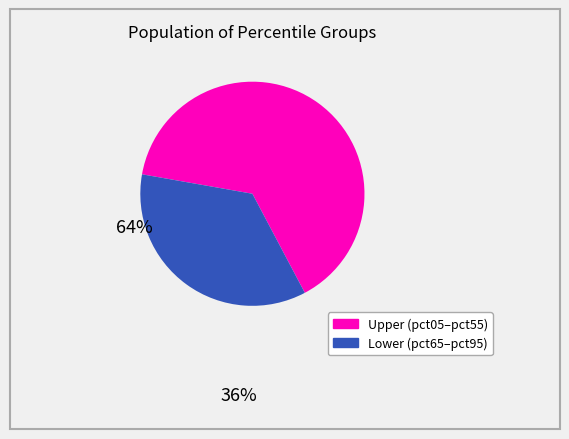

Is there any slice that represents more than half of the pie?

Yes